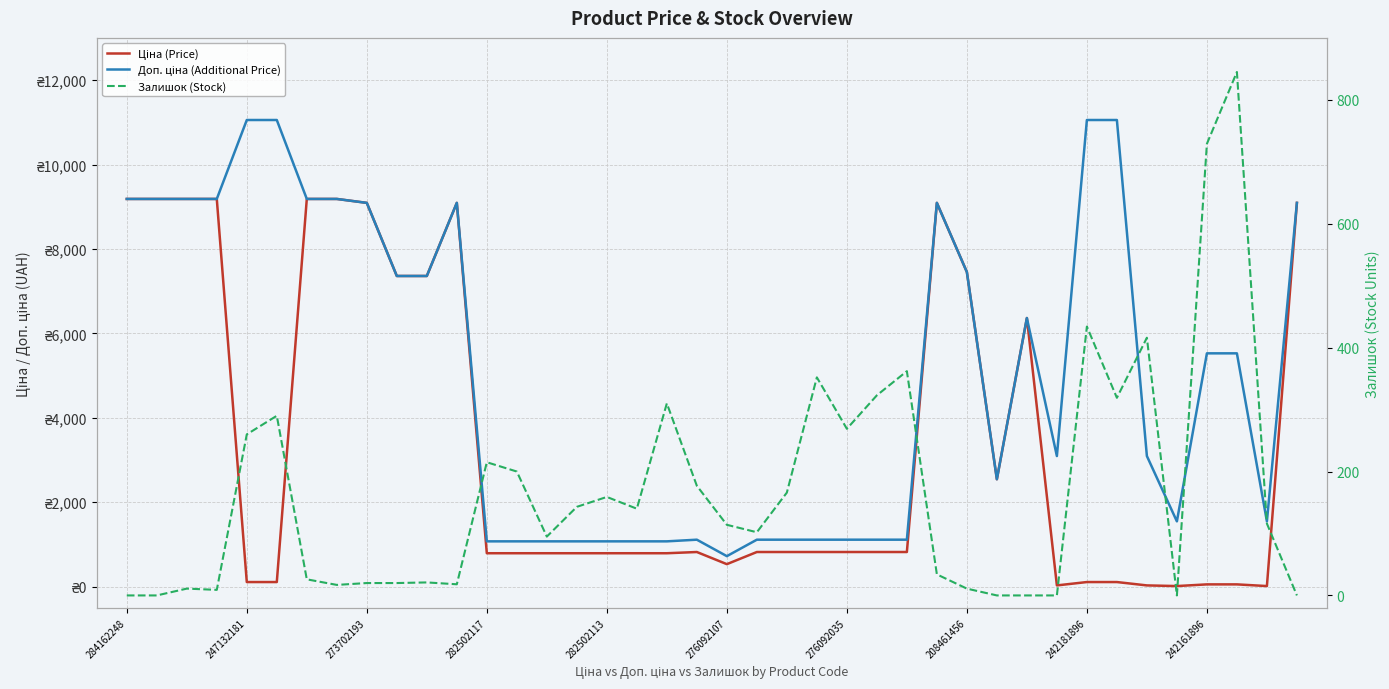

What is the sum of the Доп. ціна (Additional Price) values at 12 and 23?

2188.6